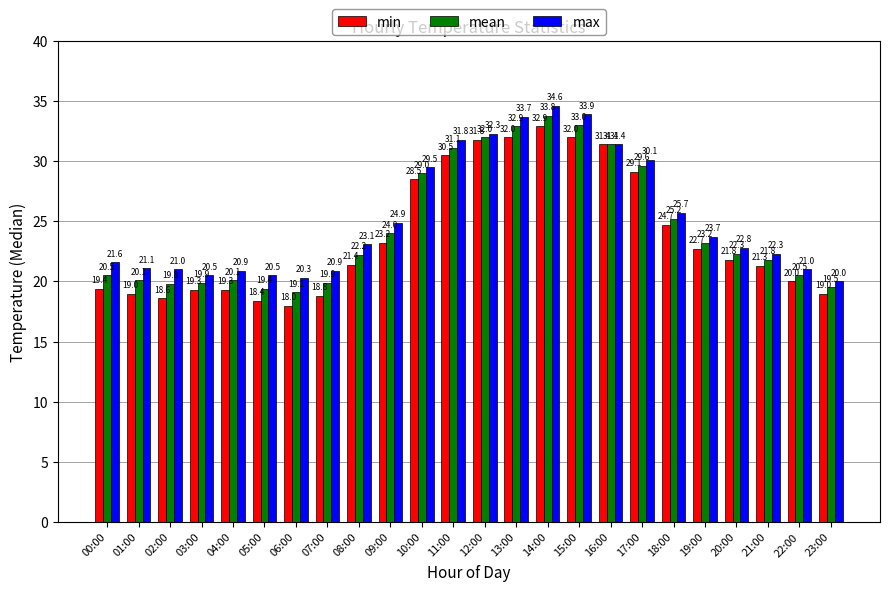

What is the lowest value of the mean series?

19.1